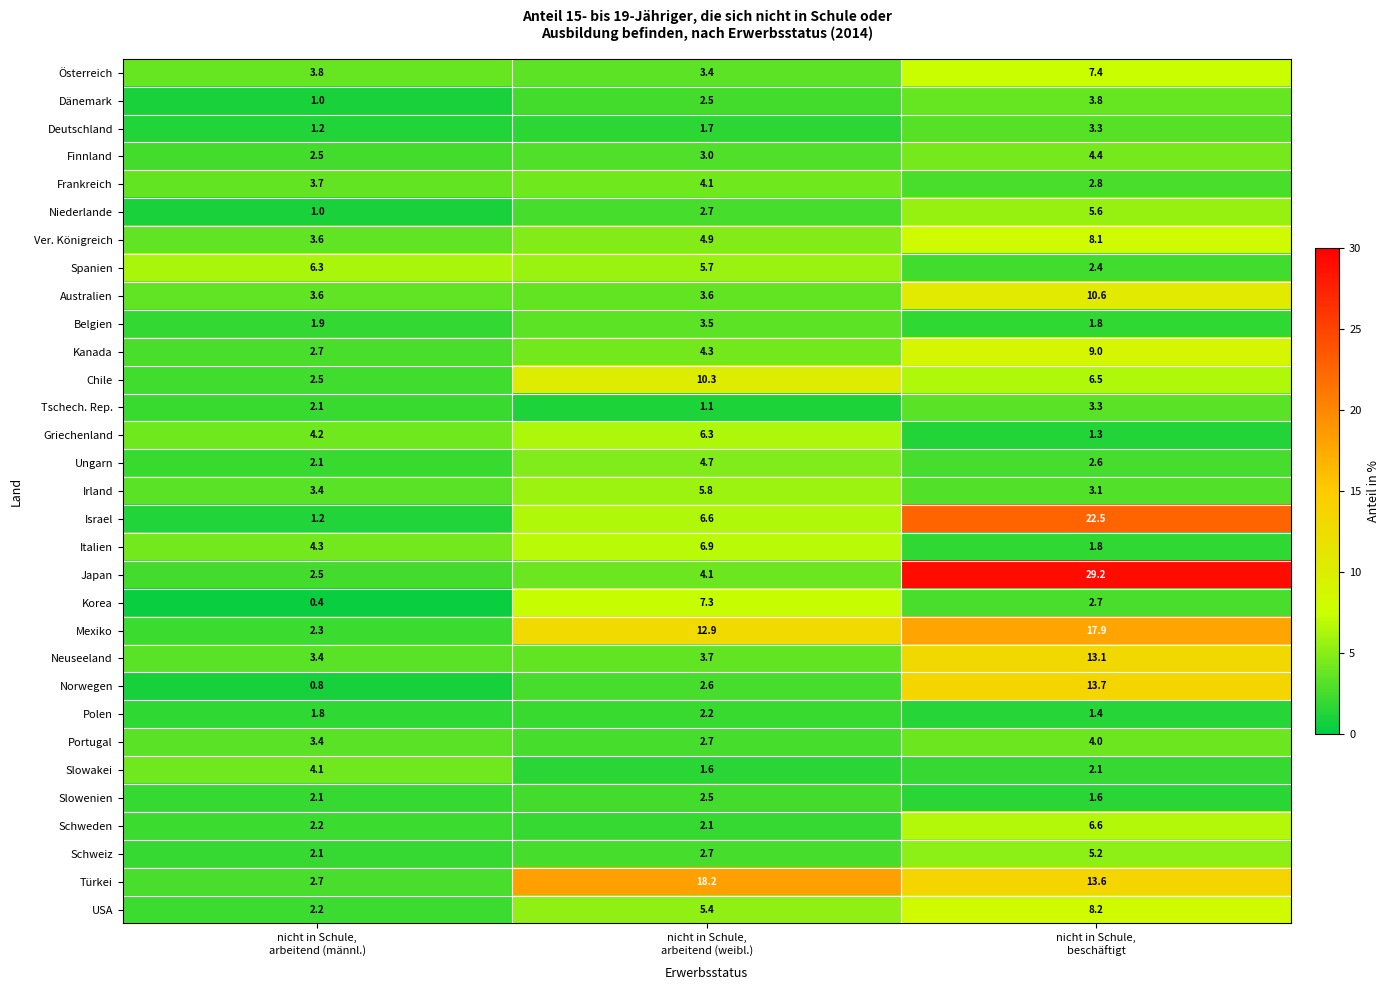

Which series has the widest spread of values?

Japan